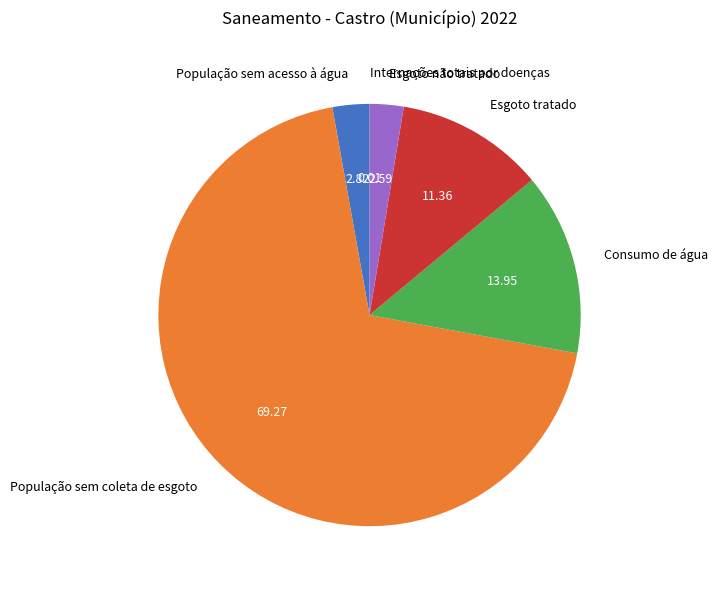

Combined, do Esgoto tratado and População sem coleta de esgoto account for over 50%?

Yes